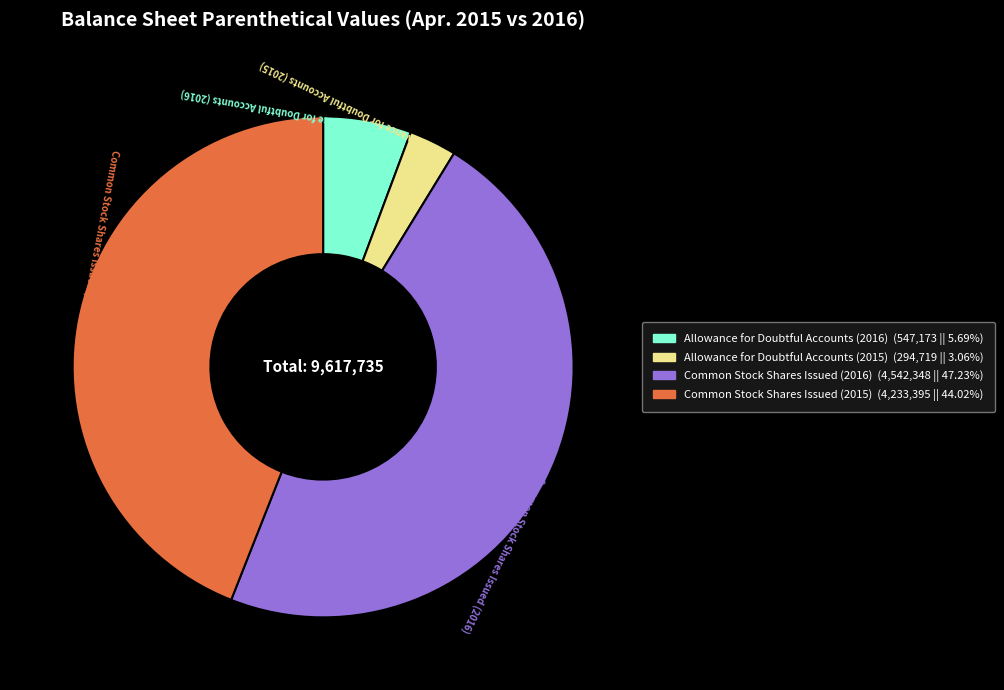

Does any single category account for the majority?

No